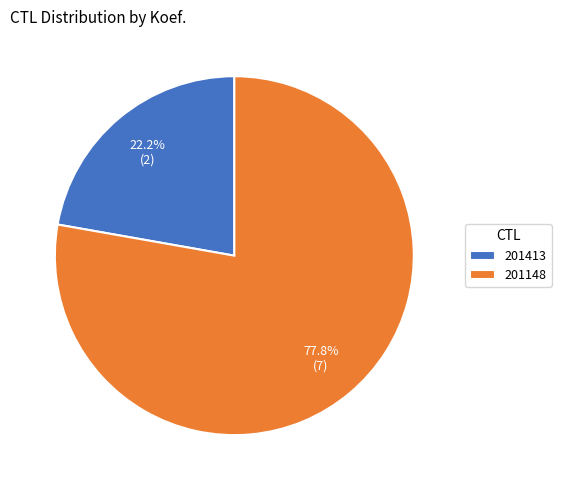

To the nearest percent, what is the difference between the largest and smallest slice percentages?

56%